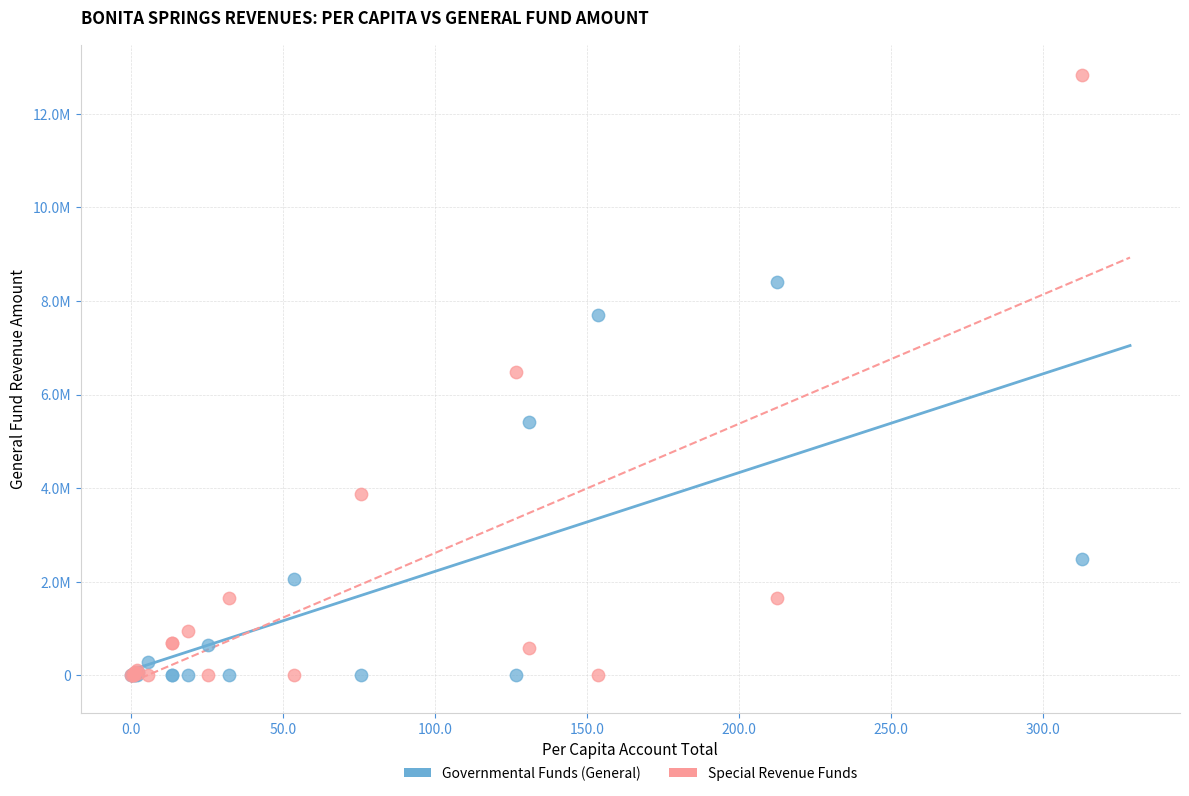

Which series contains the highest Y value?

Special Revenue Funds